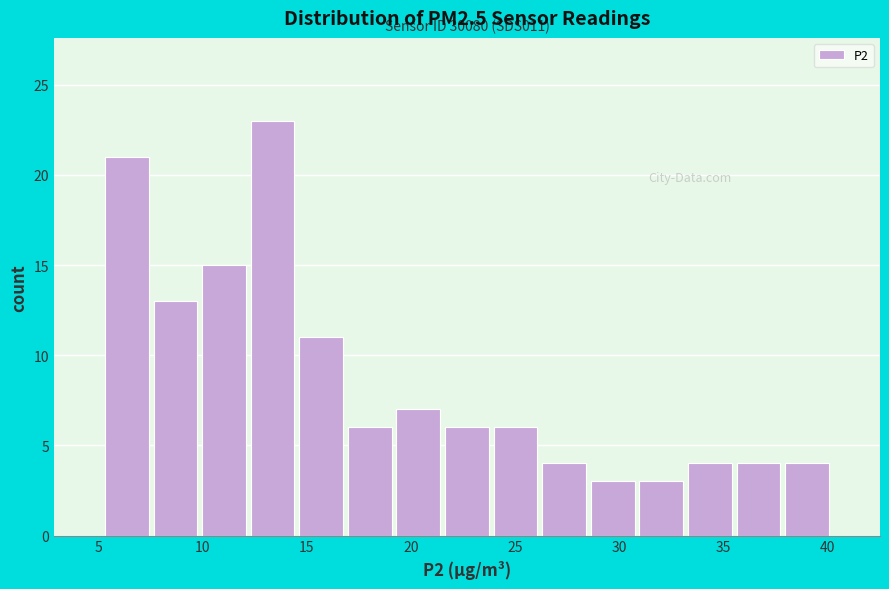

Which range on the x-axis has the tallest bar?

12.0 to 14.5